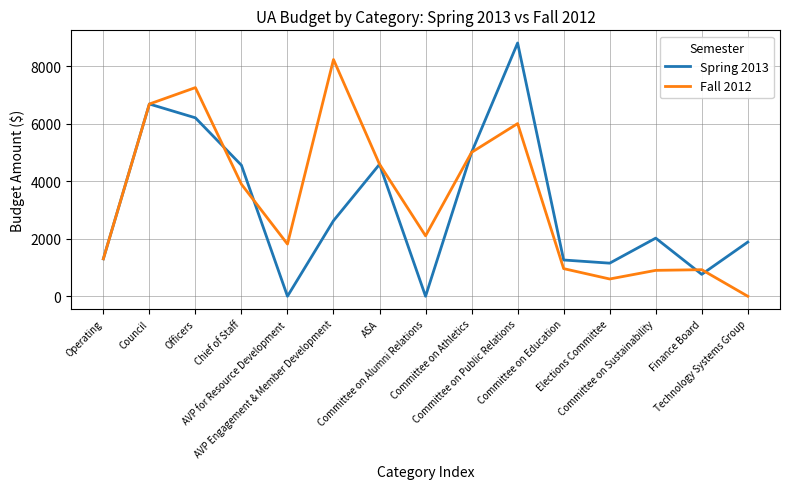

What is the greatest value displayed?

8800.0